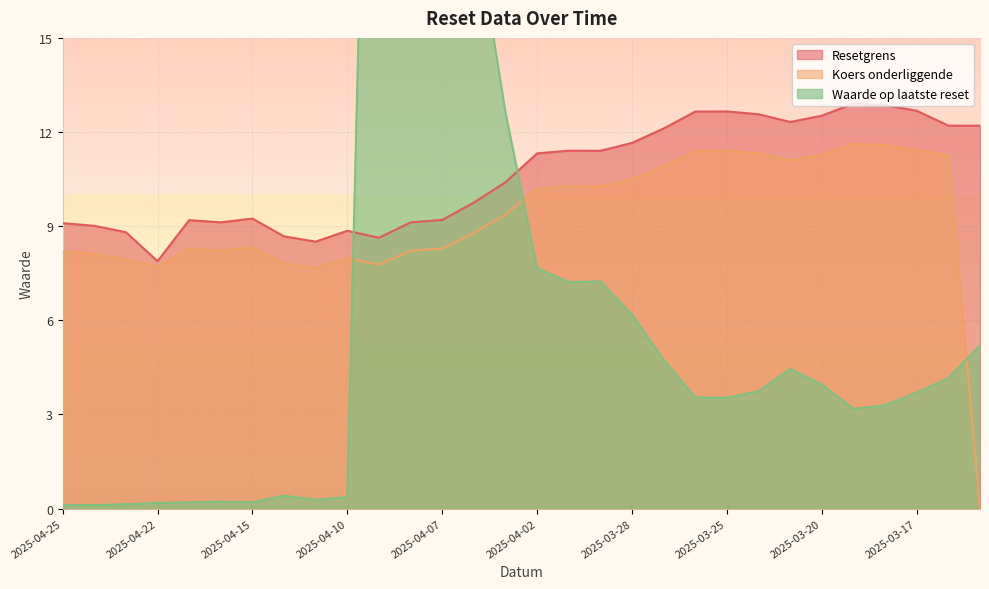

Which has a higher value, 2025-04-25 or 2025-04-24?

2025-04-25